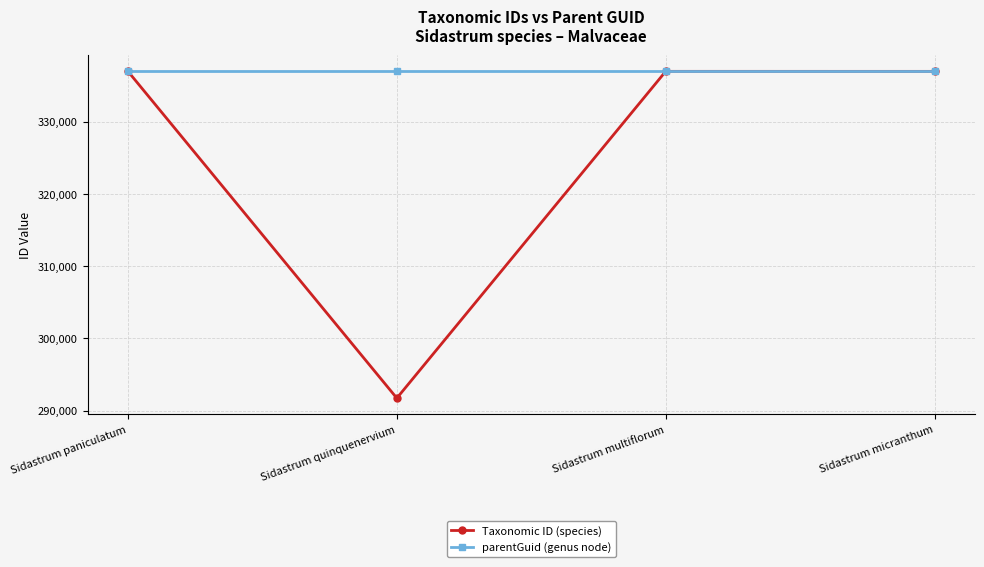

True or false: Taxonomic ID (species) has more than 2 points higher than both neighbors.

False